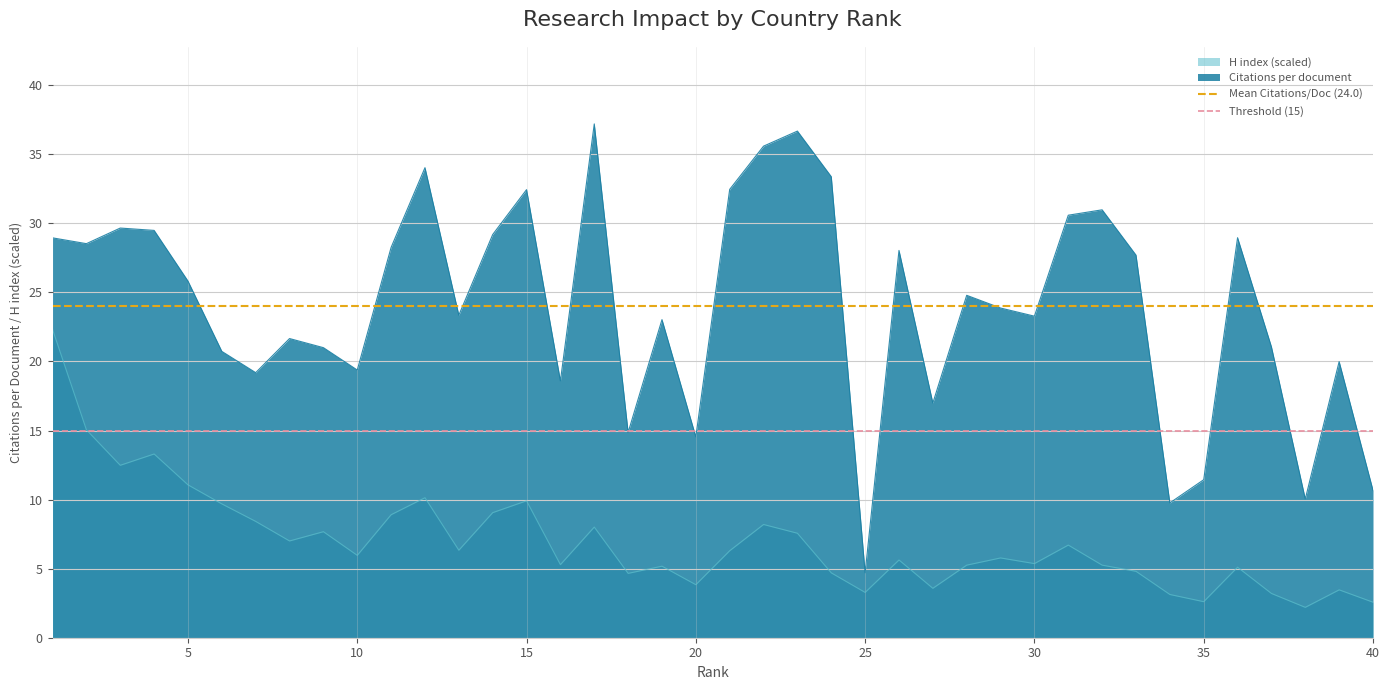

True or false: Citations per document and H index (scaled) cross at least once.

False